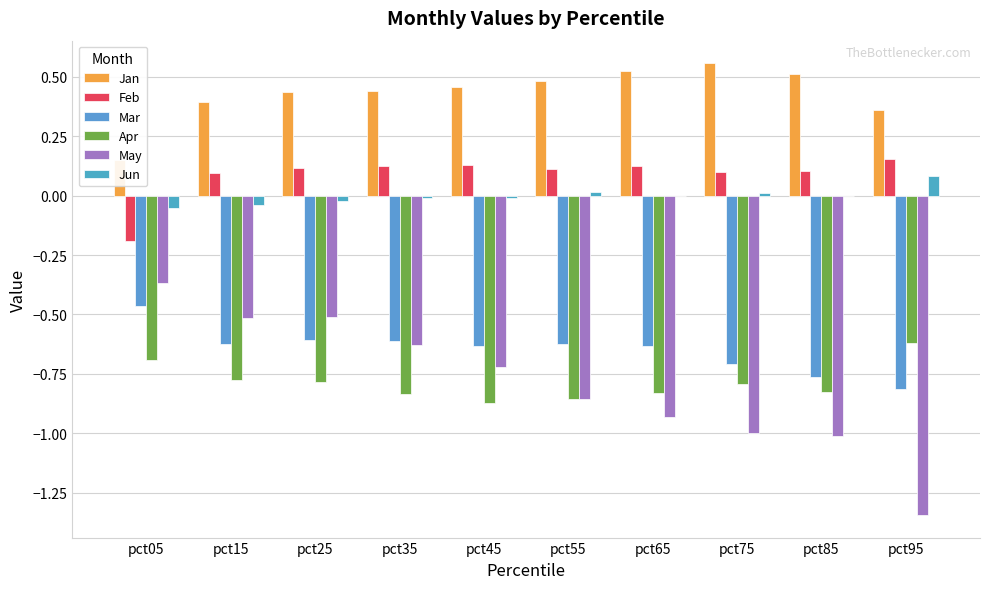

Where is Feb nearest to the value 0?

pct15